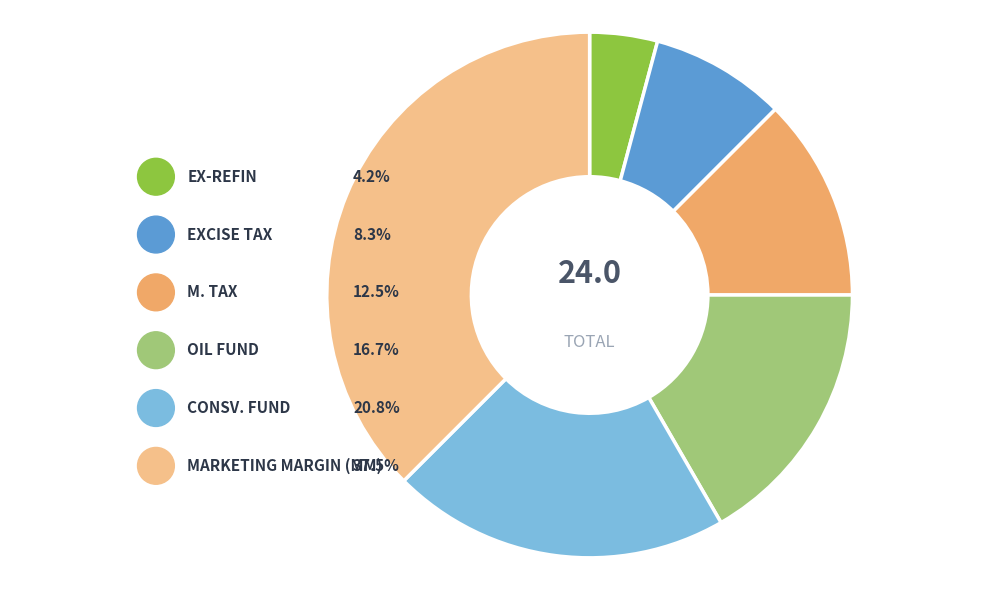

To the nearest percent, what is the difference between the largest and smallest slice percentages?

33%